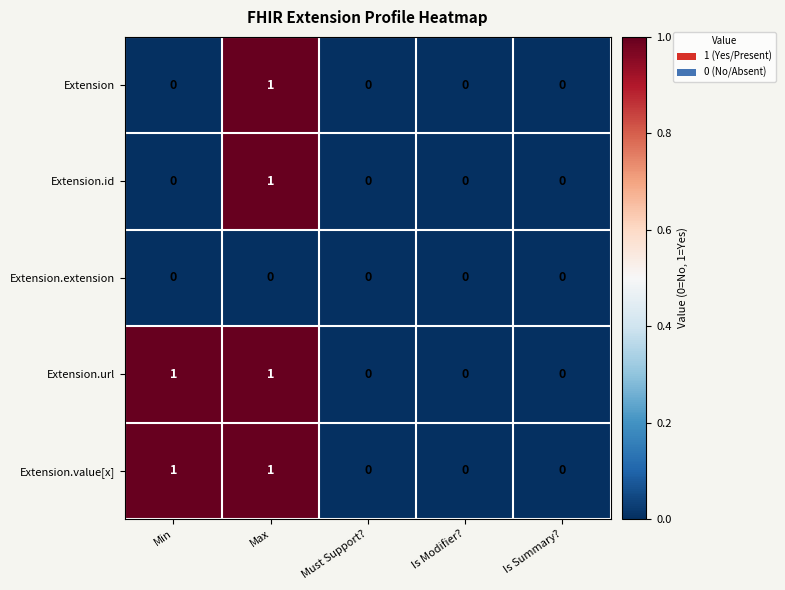

At which category is the sum across all series the highest?

Max